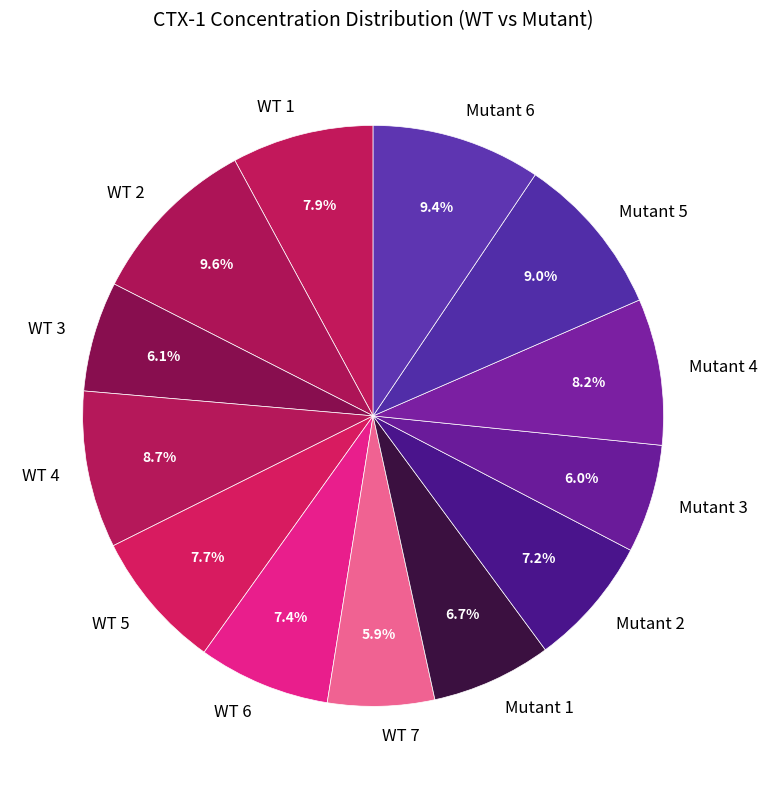

Between Mutant 3 and Mutant 2, which is larger?

Mutant 2